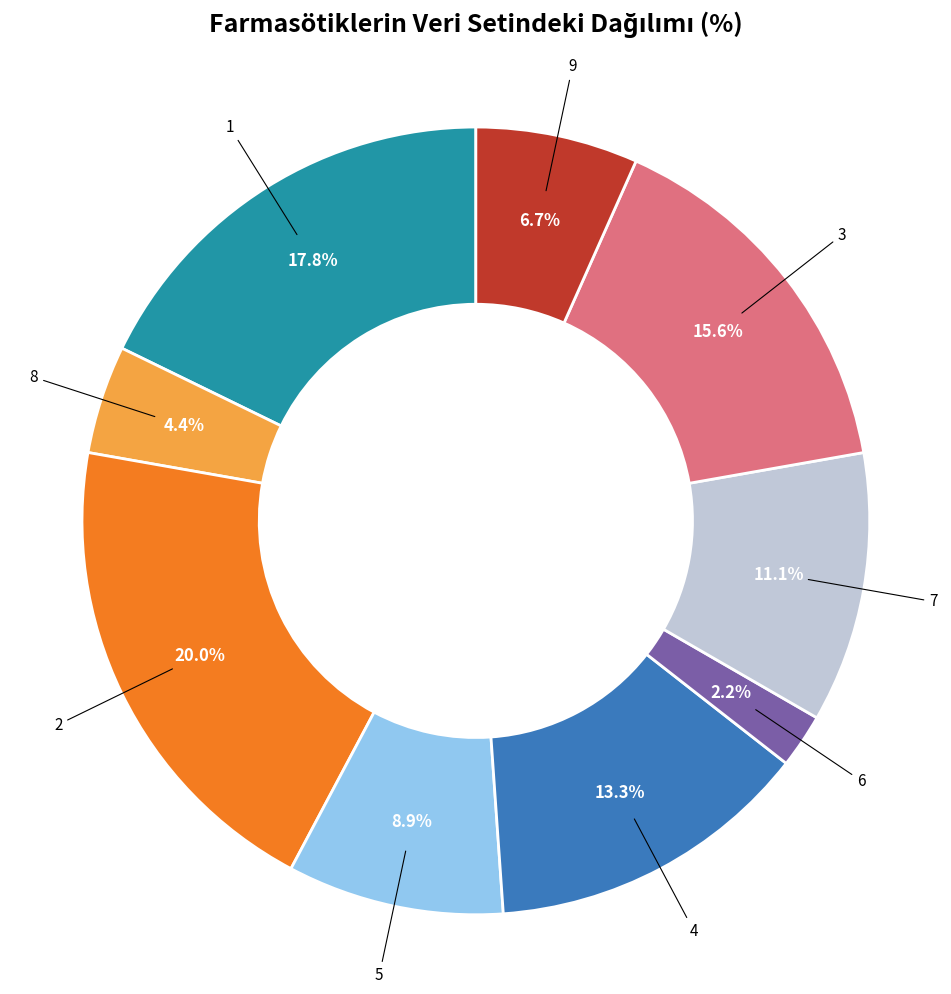

How many segments does this pie chart have?

9